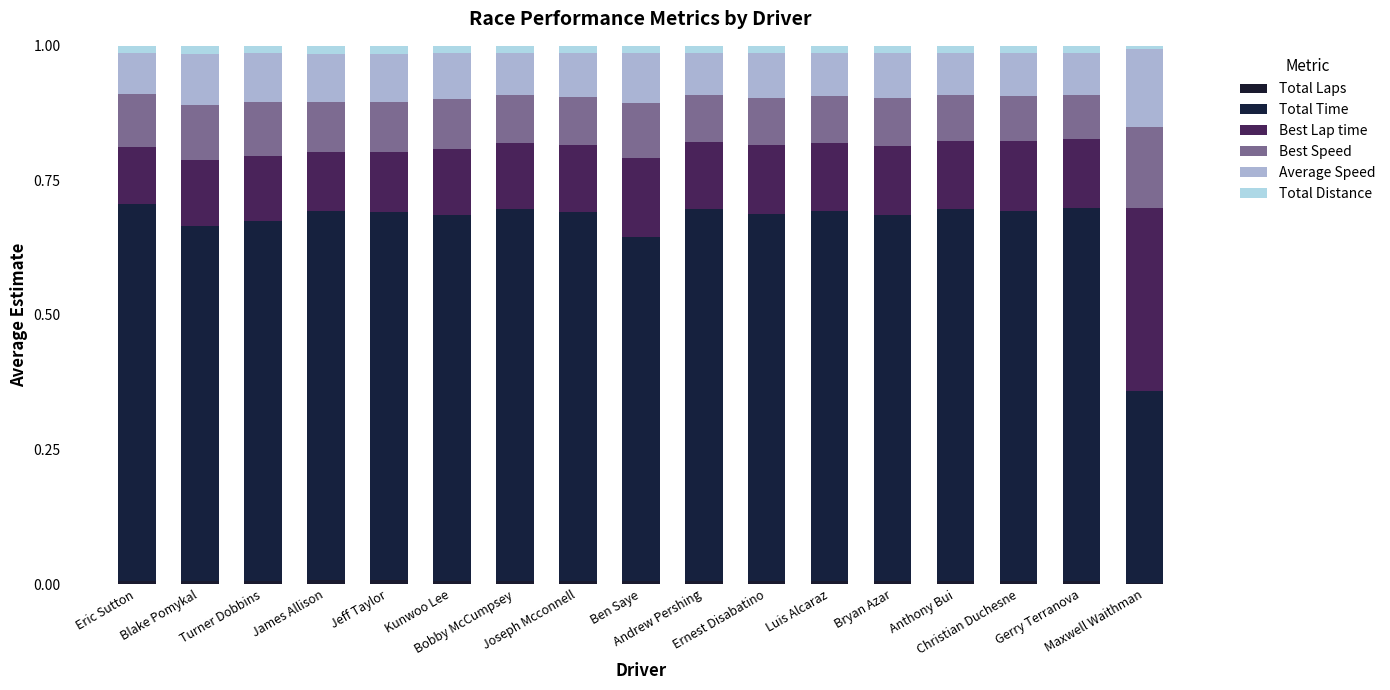

Rank the series by their maximum value, from highest to lowest.

Total Time, Best Lap time, Best Speed, Average Speed, Total Distance, Total Laps